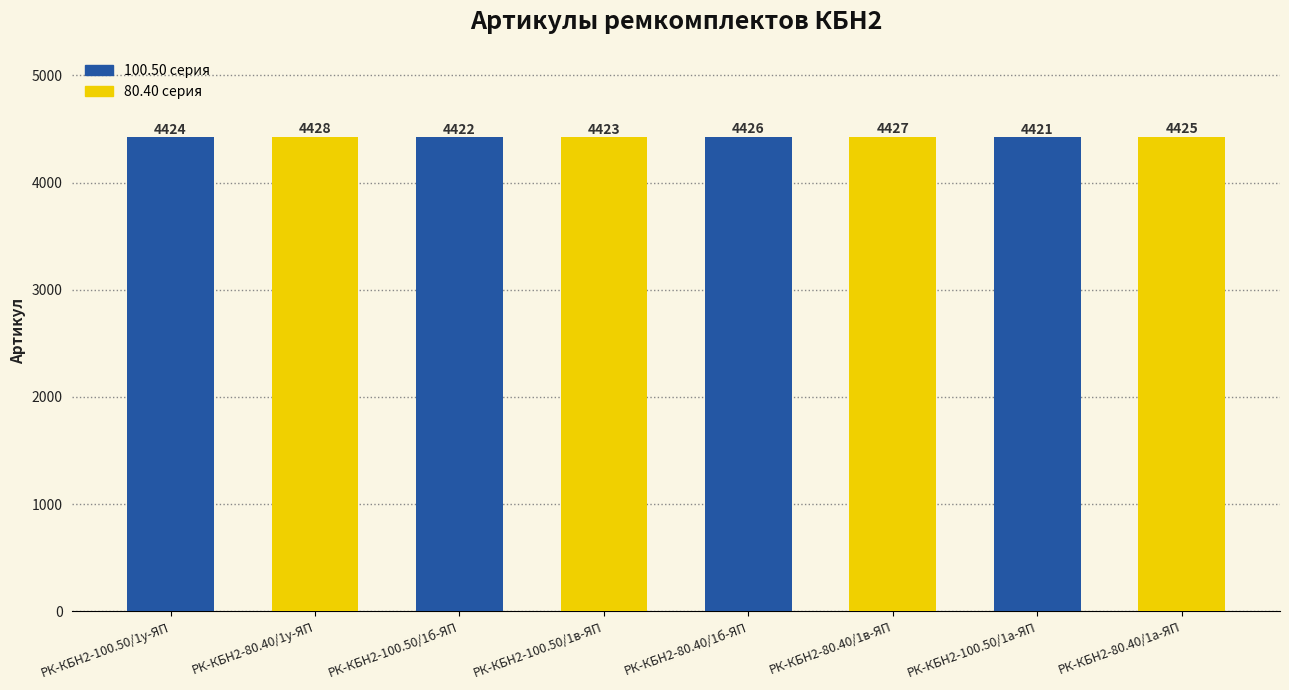

True or false: the data shows 4428 at РК-КБН2-80.40/1у-ЯП.

True